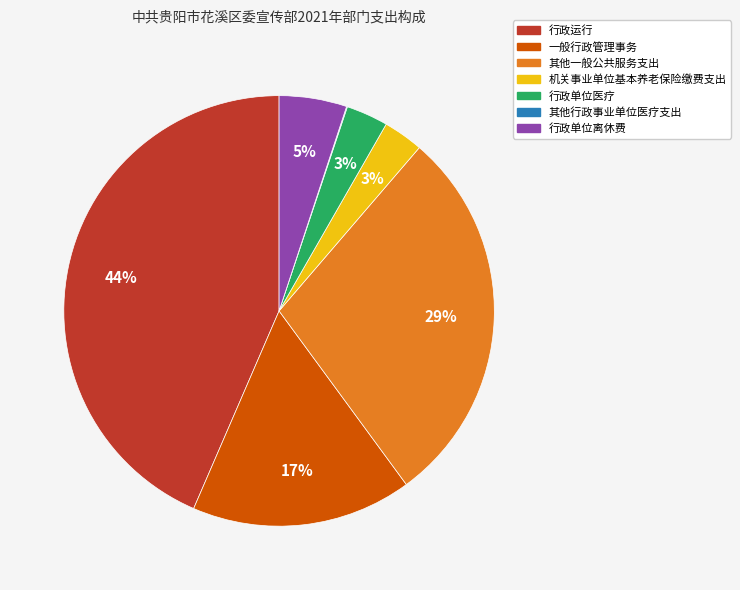

What is the ratio of the value at 其他一般公共服务支出 to the value at 行政运行?

0.7